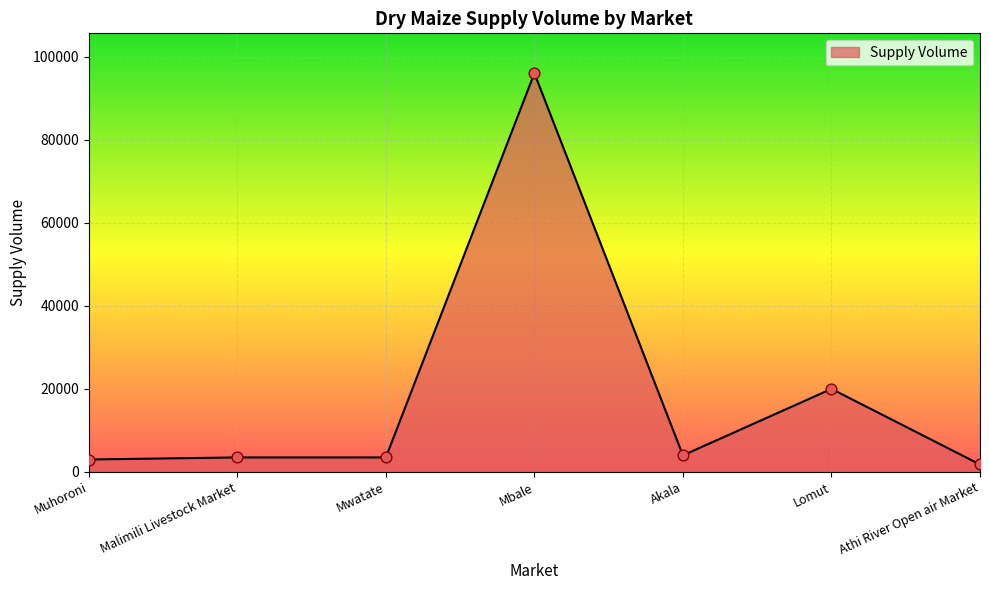

Between Mwatate and Mbale, which is larger?

Mbale